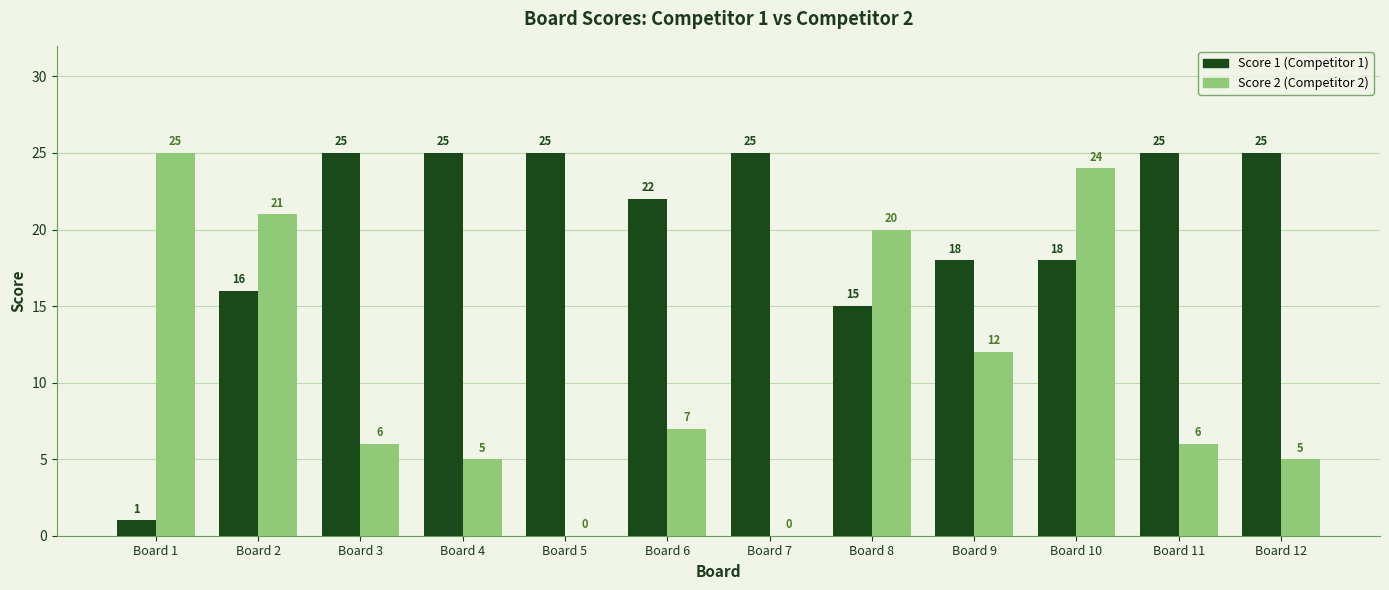

Reading left to right, transcribe all the data shown in this chart.

Score 1: 1	16	25	25	25	22	25	15	18	18	25	25
Score 2: 25	21	6	5	0	7	0	20	12	24	6	5